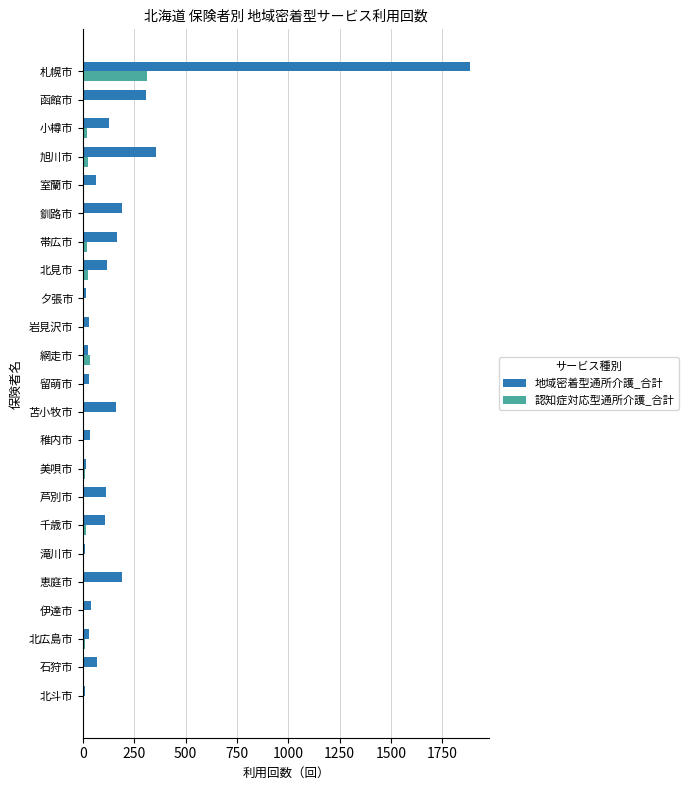

What is the average value of the 認知症対応型通所介護_合計 series?

21